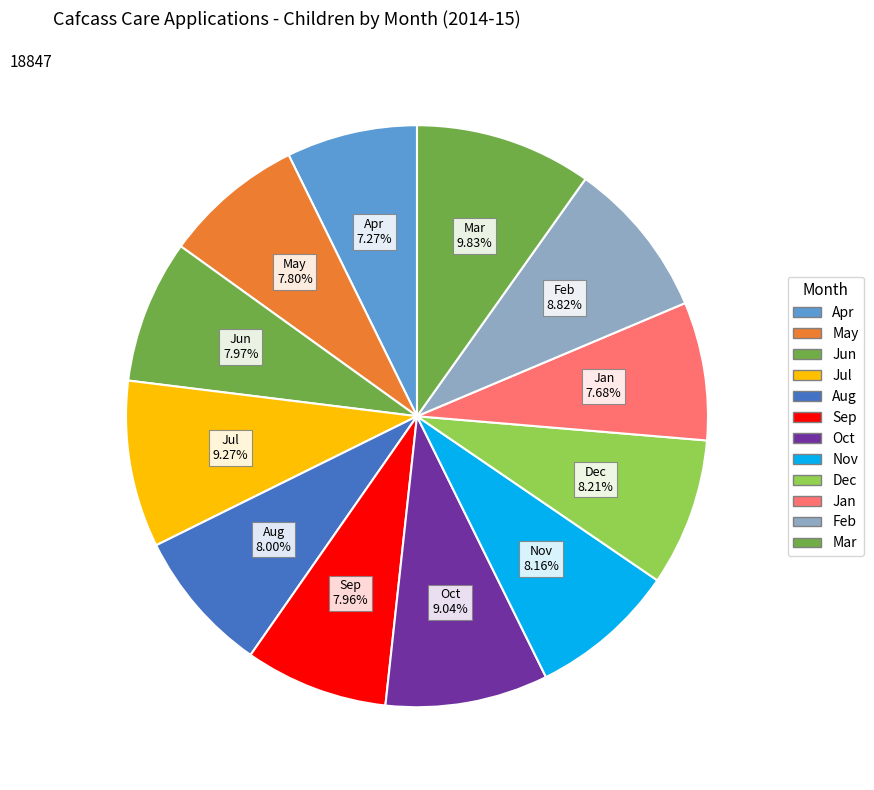

How many segments does this pie chart have?

12